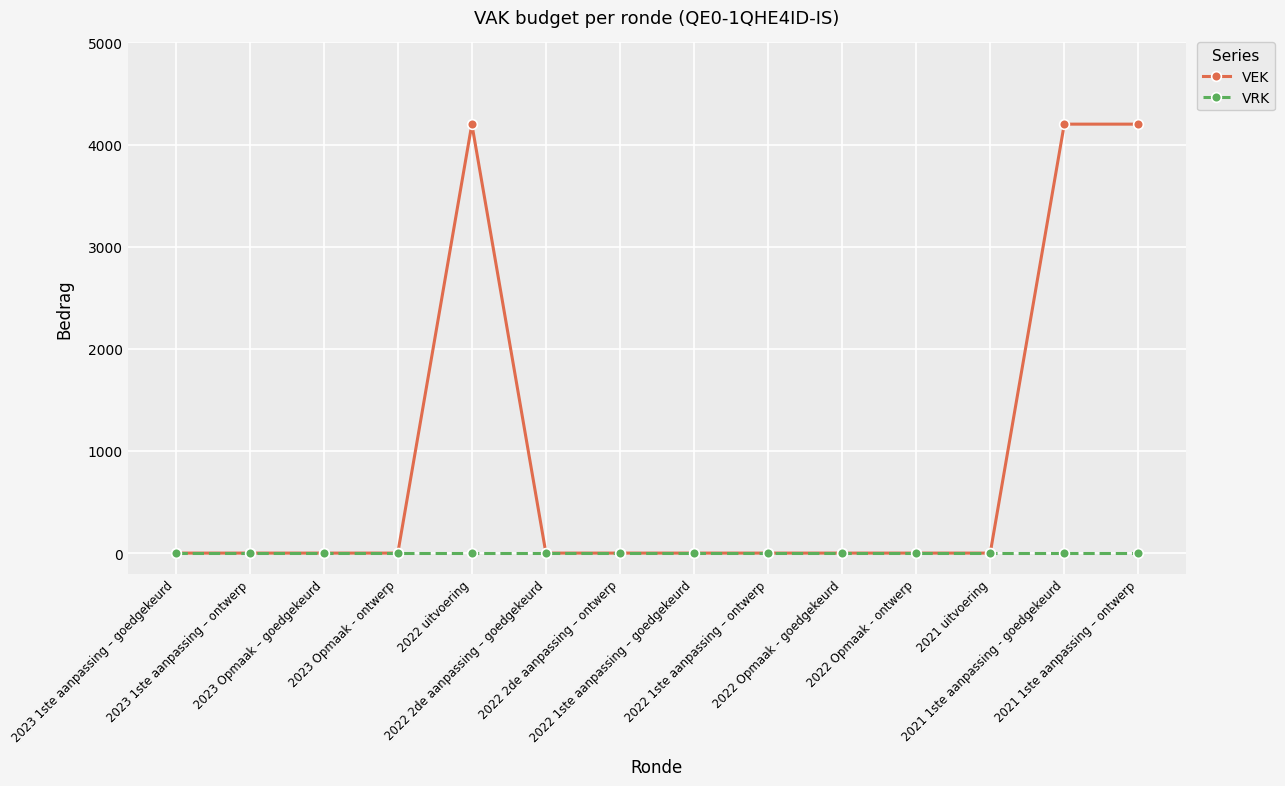

Count the number of data series in this chart.

2